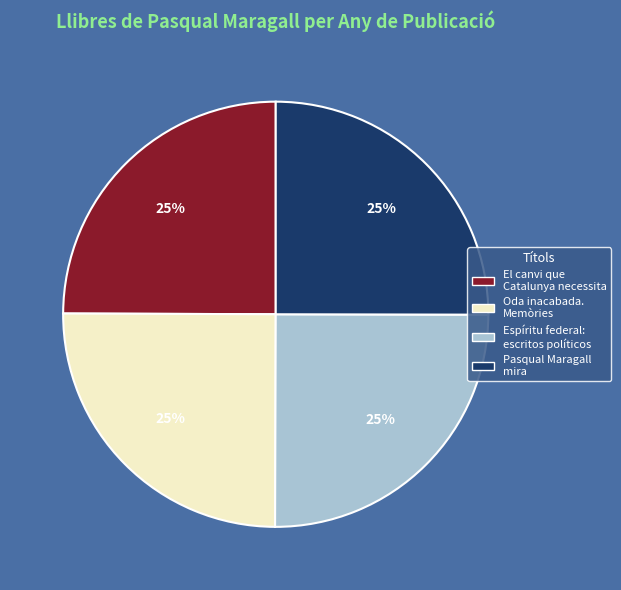

To the nearest percent, what percentage of the pie is Oda inacabada. Memòries?

25%